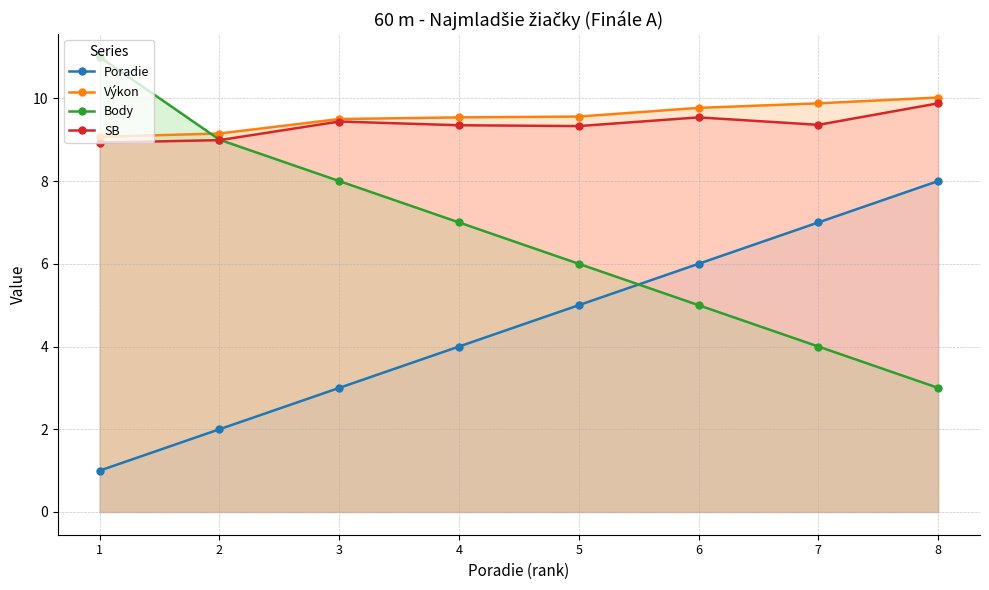

Rank the series by their maximum value, from lowest to highest.

Poradie, SB, Výkon, Body